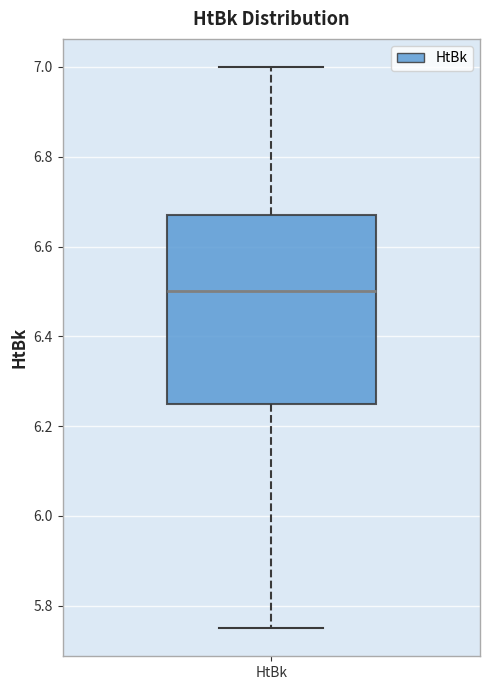

Where does the upper whisker of the box for HtBk end on the y-axis? The values are not printed on the chart, so give them approximately, as read against the axis.

7.00